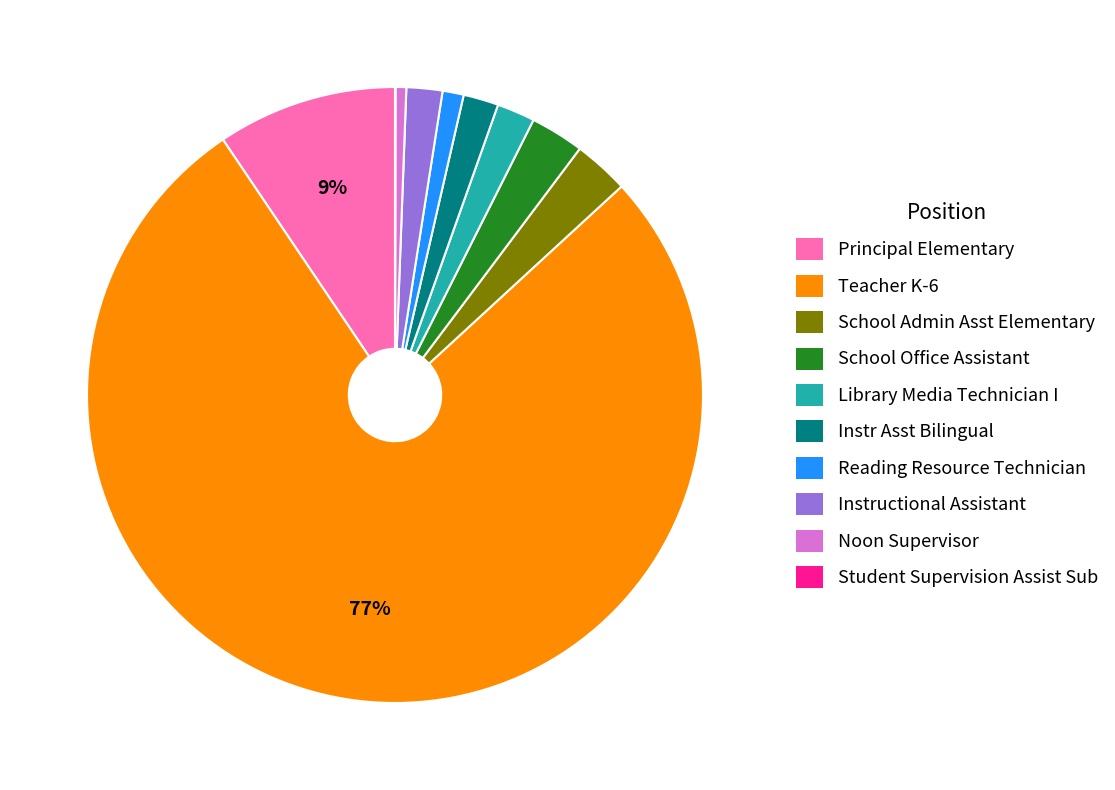

Which category has the biggest portion of the pie?

Teacher K-6